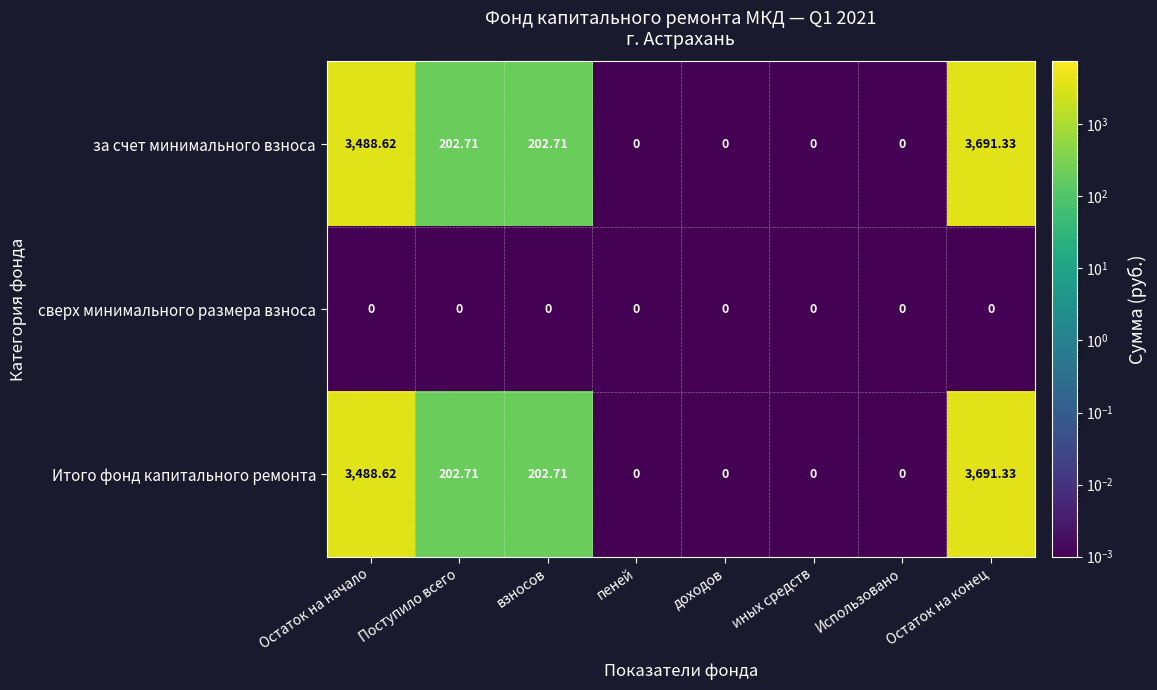

At which label does Итого фонд капитального ремонта first exceed 202?

Остаток на начало